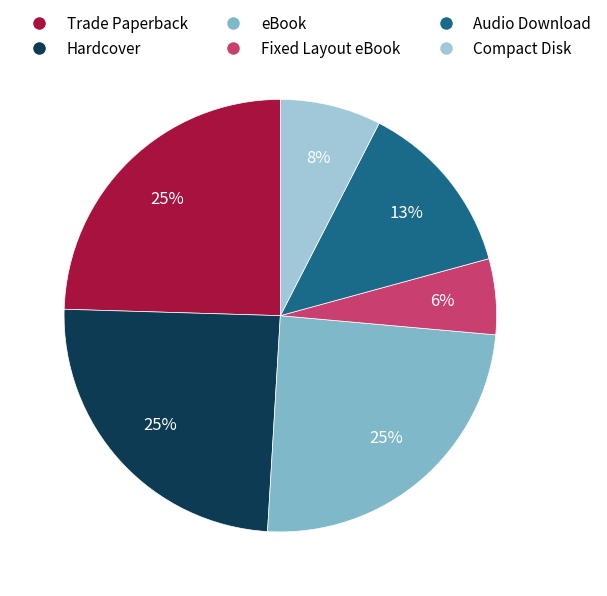

To the nearest percent, what is the average slice percentage?

17%